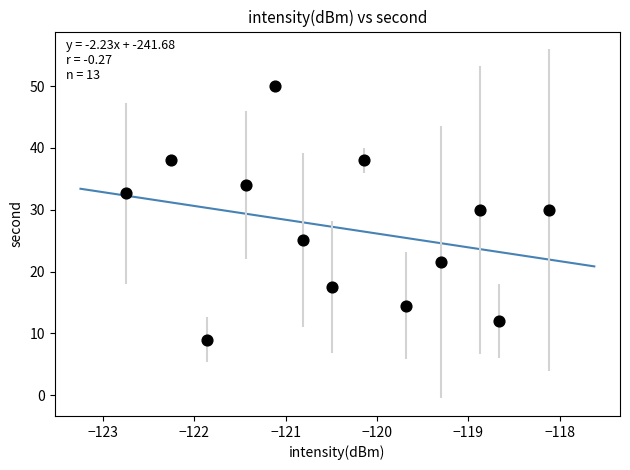

What is the range of Y values (max minus min)?

41.0